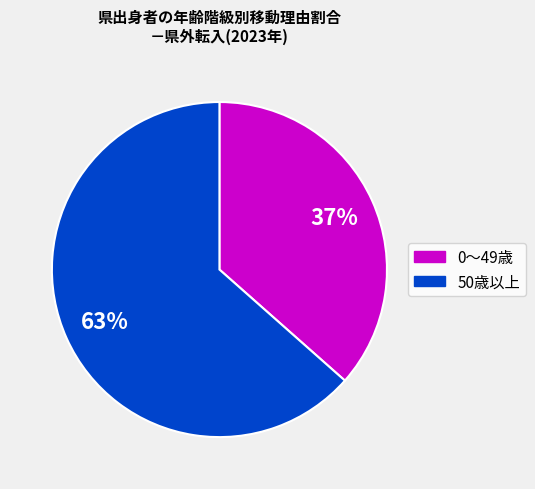

Count the number of slices in the pie.

2